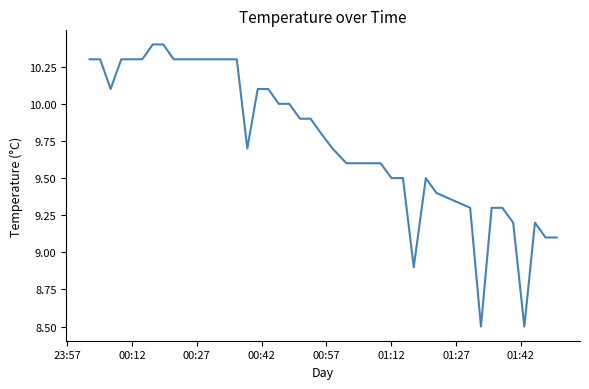

What is the maximum value shown in the chart?

10.4